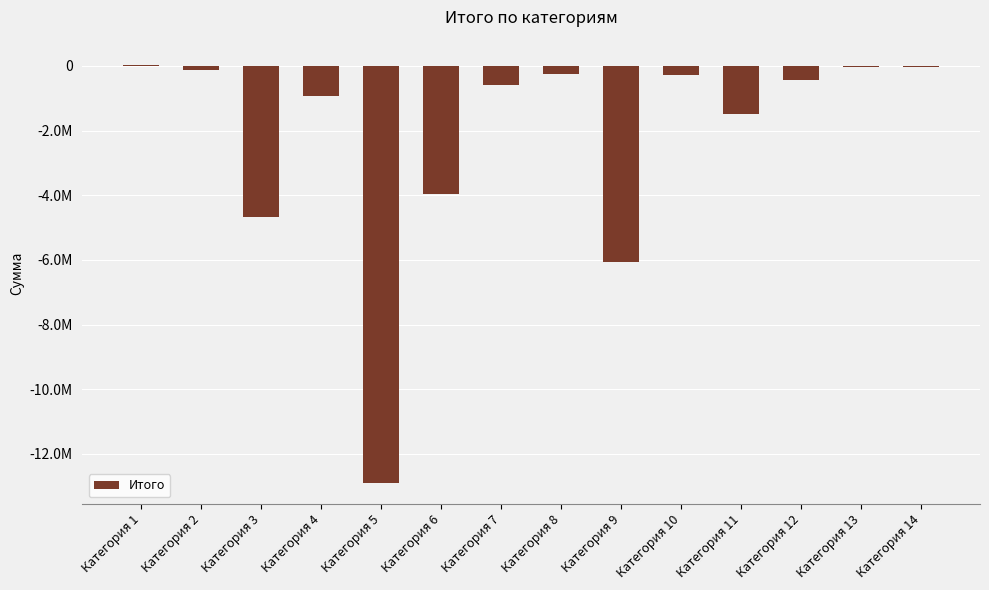

What is the value of the 6th bar from the left?

-3951846.5